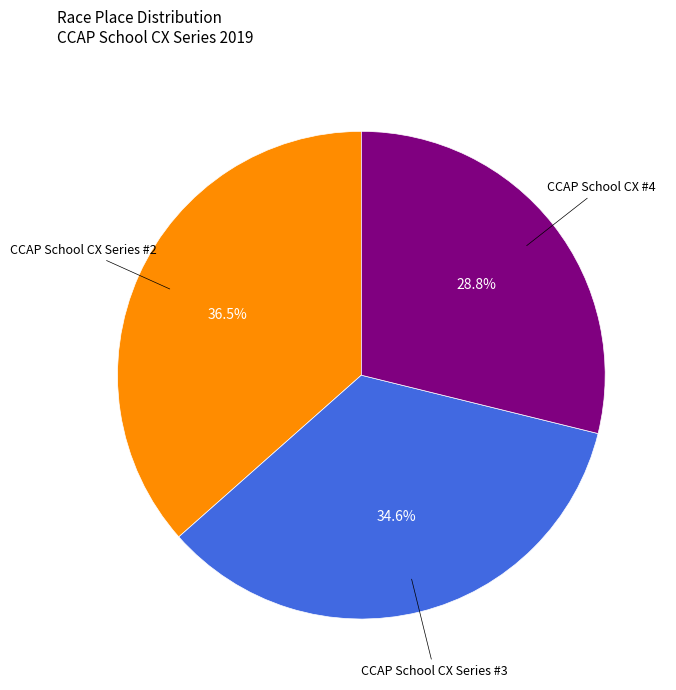

Is there any slice that represents more than half of the pie?

No